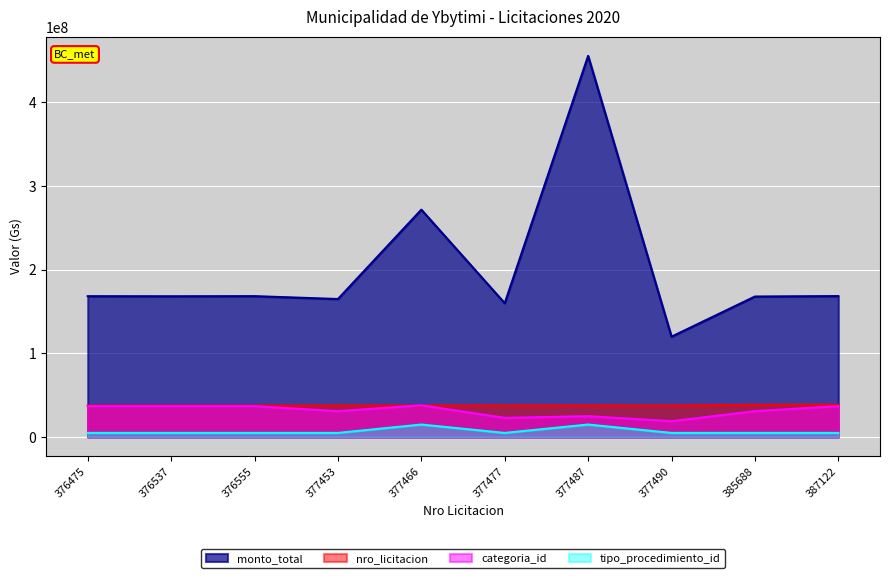

Which series has the largest range (max minus min)?

monto_total